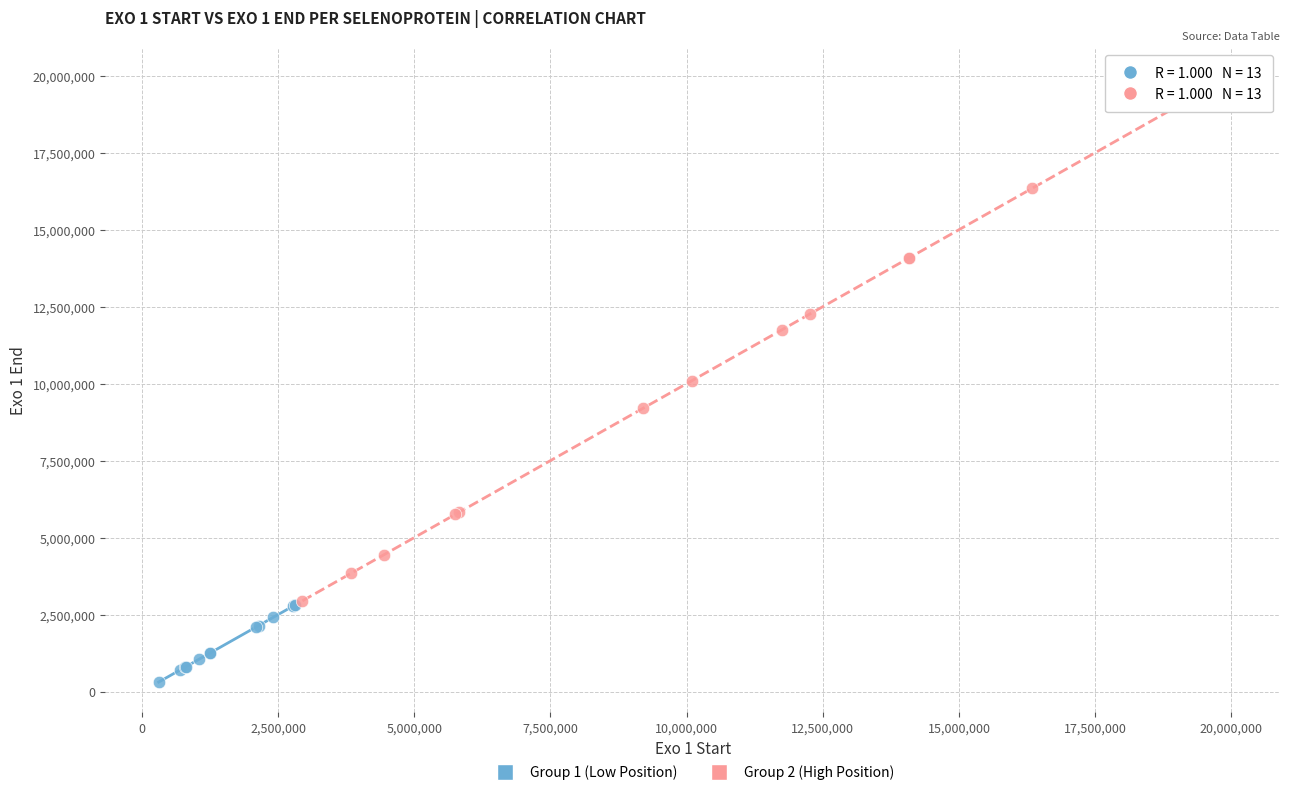

Which series reaches the maximum Y coordinate?

Group 2 (High Position)